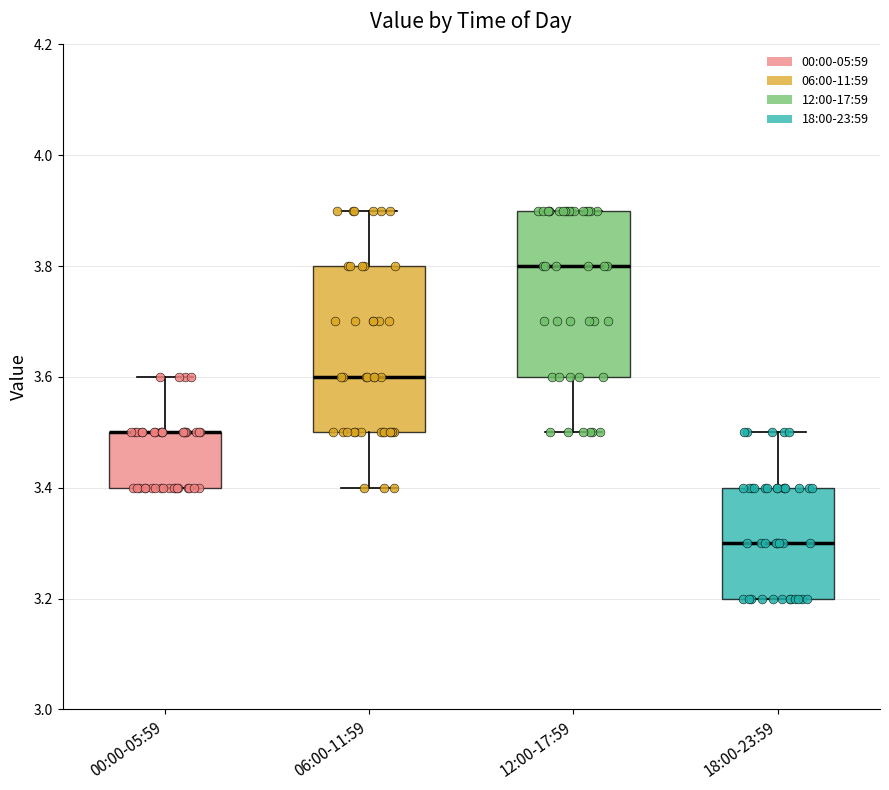

Where does the upper whisker of the box for 00:00-05:59 end on the y-axis? The values are not printed on the chart, so give them approximately, as read against the axis.

3.6